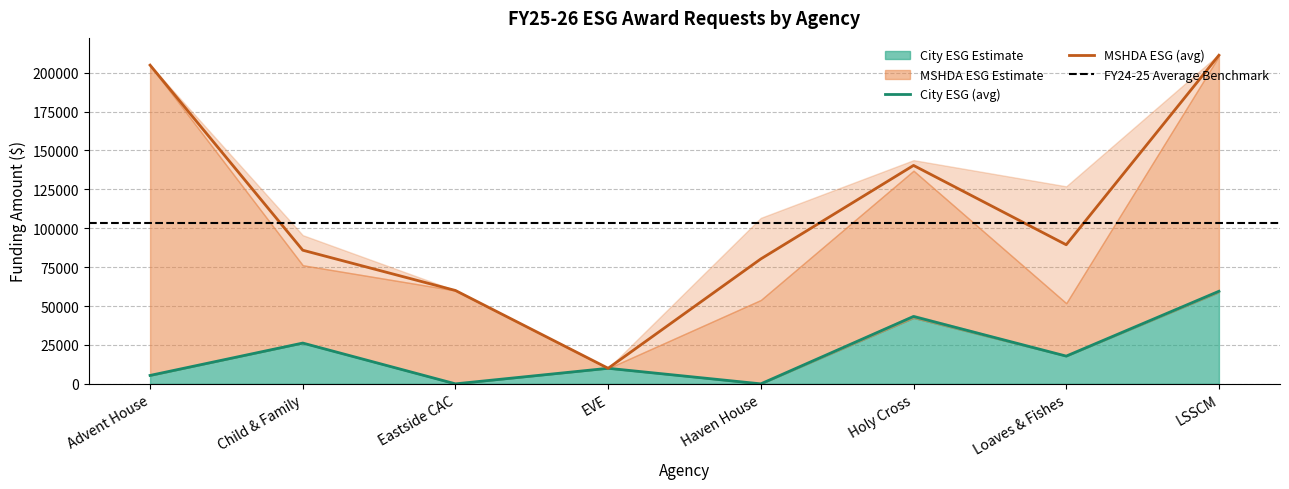

The value of MSHDA ESG (avg) at LSSCM is 211164.5. True or false?

True